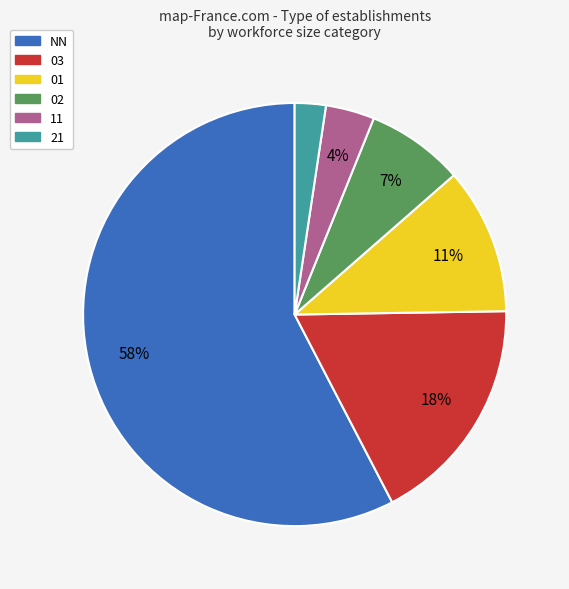

The 02 slice represents 7% of the pie. True or false?

True